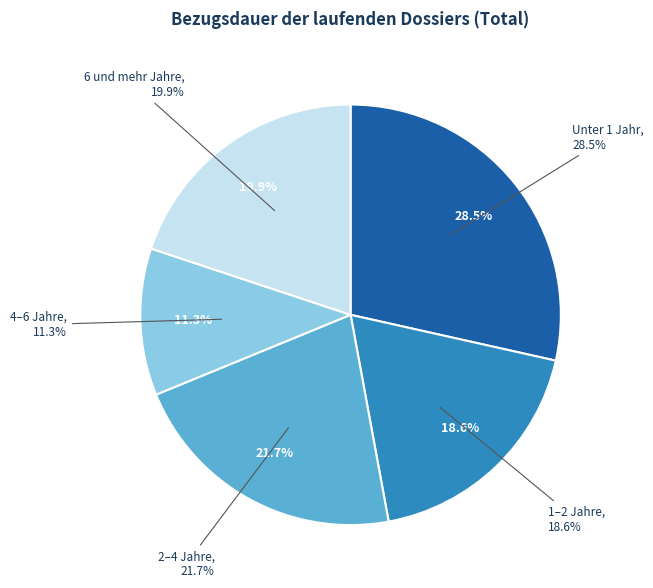

Rank the categories by value from highest to lowest.

Unter 1 Jahr, 2–4 Jahre, 6 und mehr Jahre, 1–2 Jahre, 4–6 Jahre